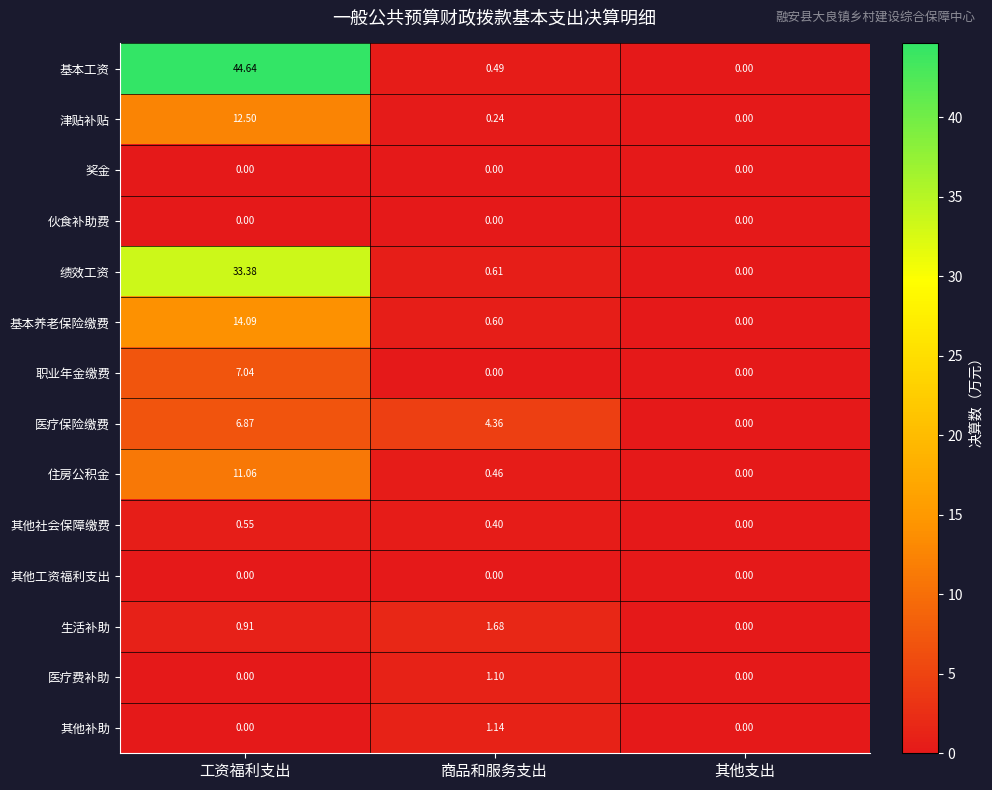

At which label does 职业年金缴费 reach its peak?

工资福利支出